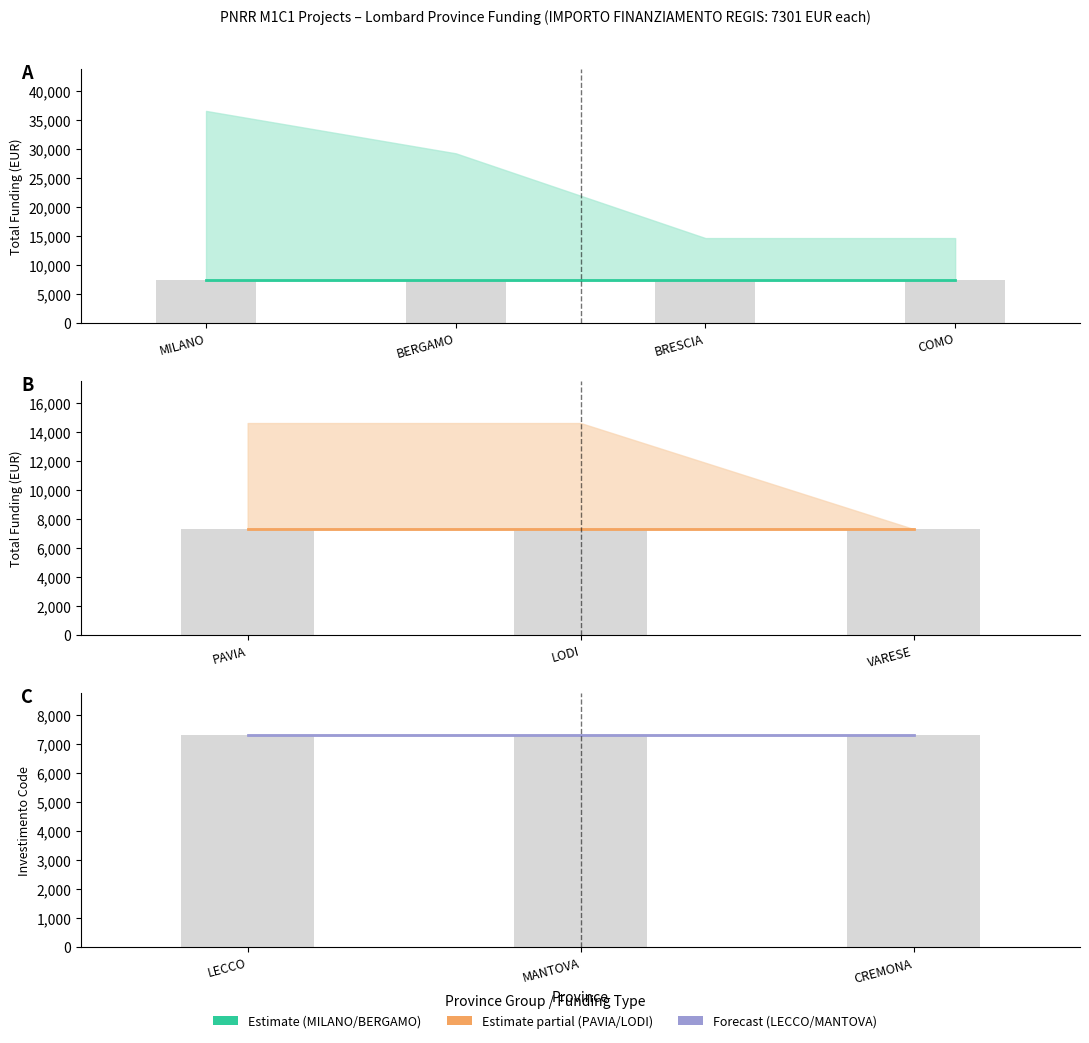

What is the maximum value shown in the chart?

7301.0